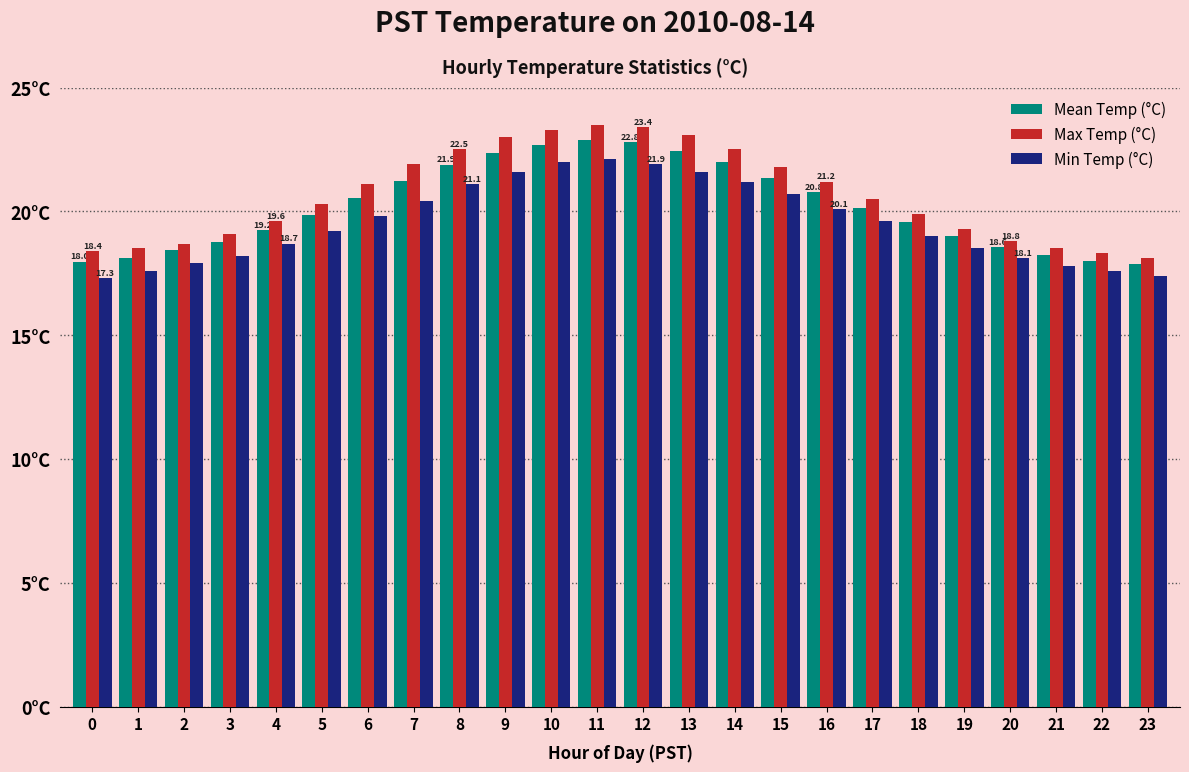

True or false: Min Temp (°C) has a value of 17.8 at 21.

True